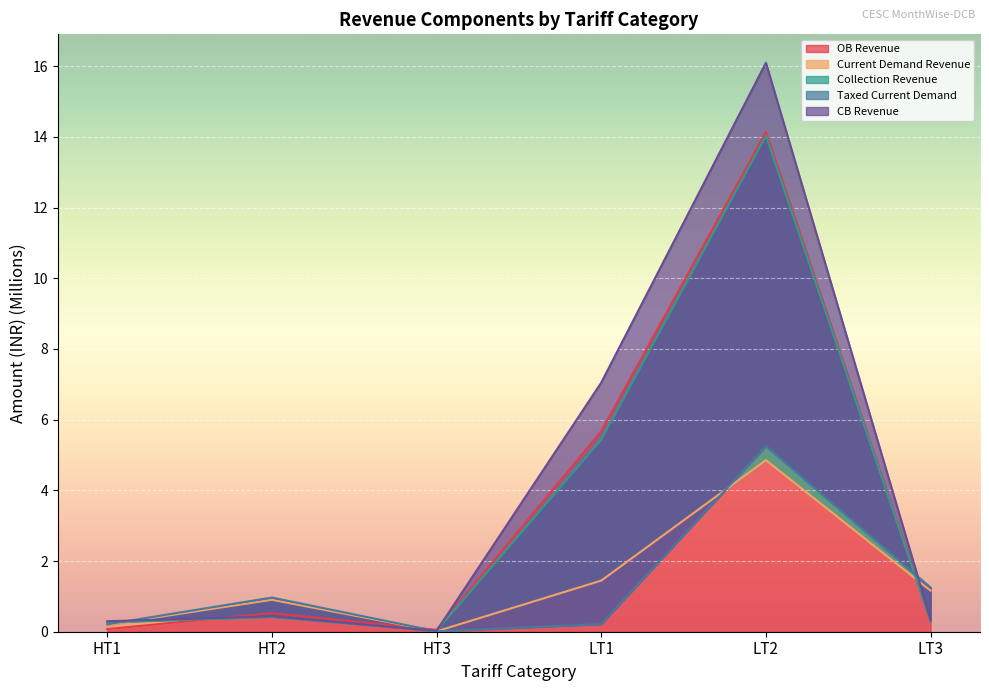

Where is the first local maximum for OB Revenue?

HT2